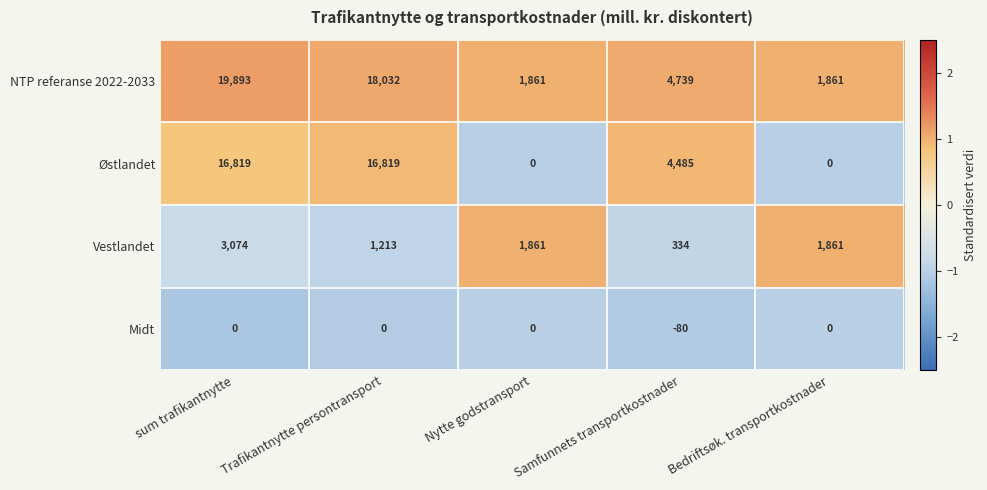

What is the difference between the maximum and second lowest values in the Vestlandet series?

1861